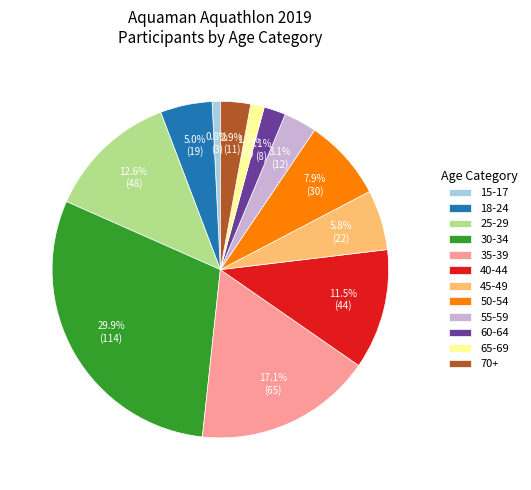

How many slices are in this pie chart?

12